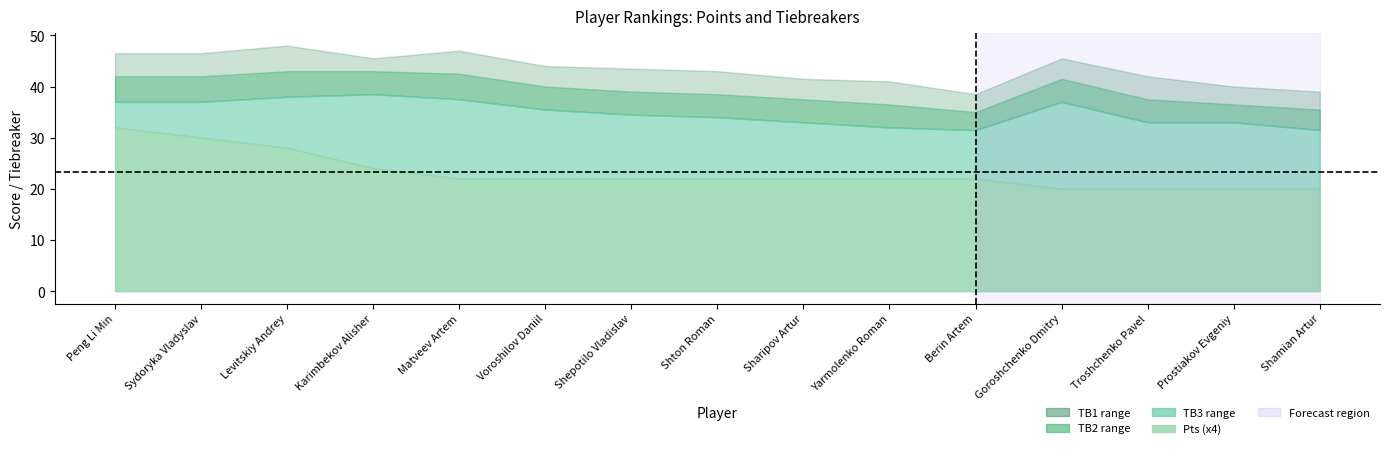

At which label is TB1 closest to 43?

Shton Roman